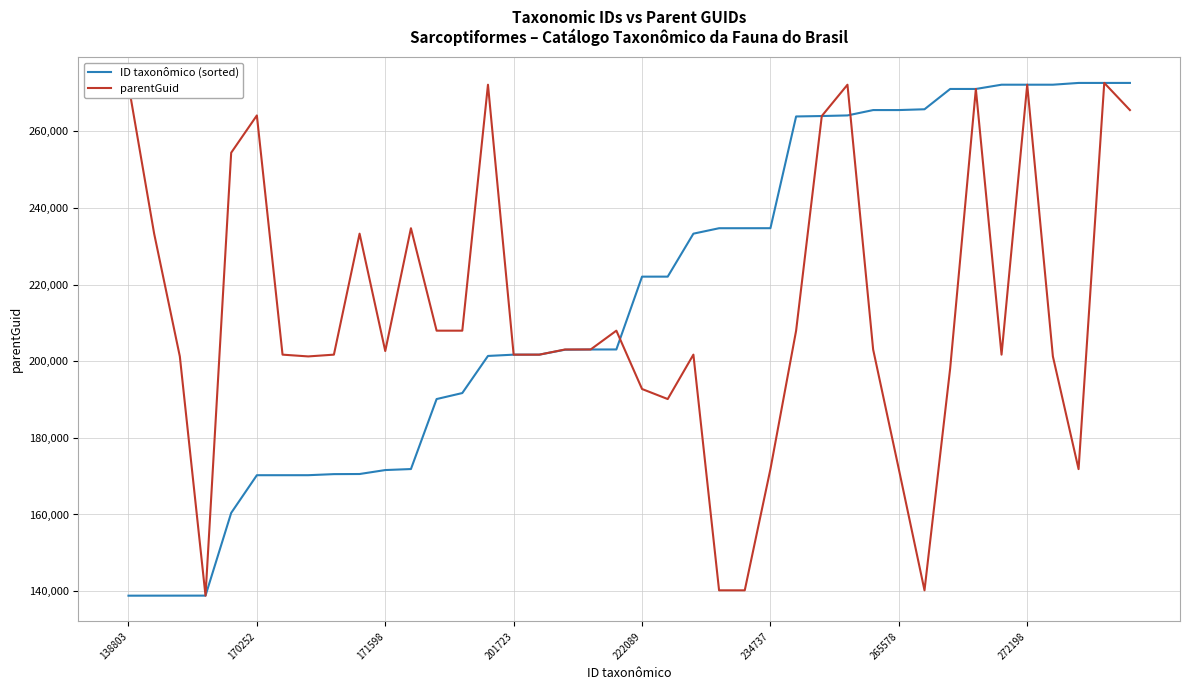

What is the smallest value displayed?

138803